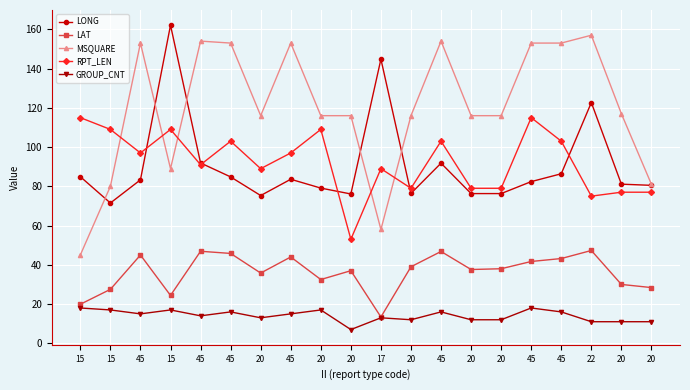

Is this an area chart (filled region under the line)?

No